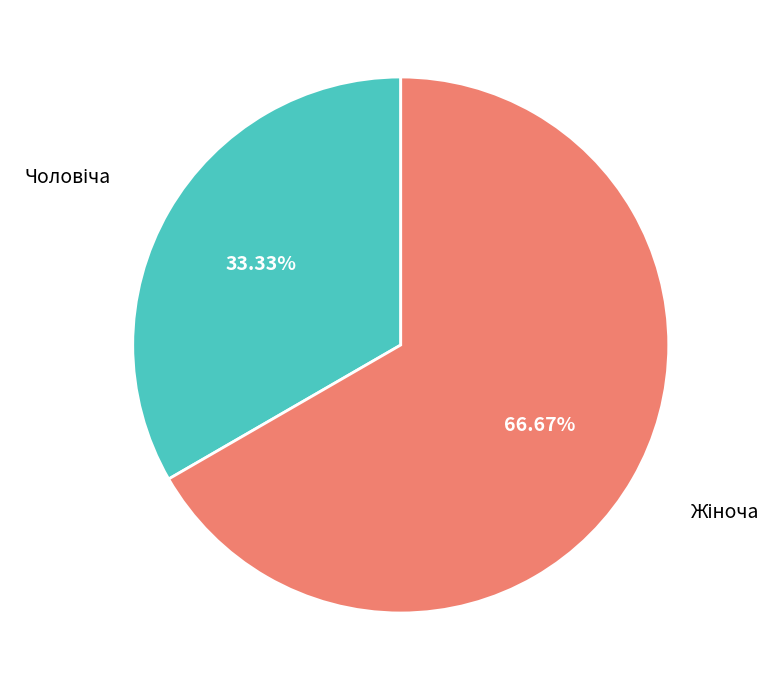

Is there any slice that represents more than half of the pie?

Yes